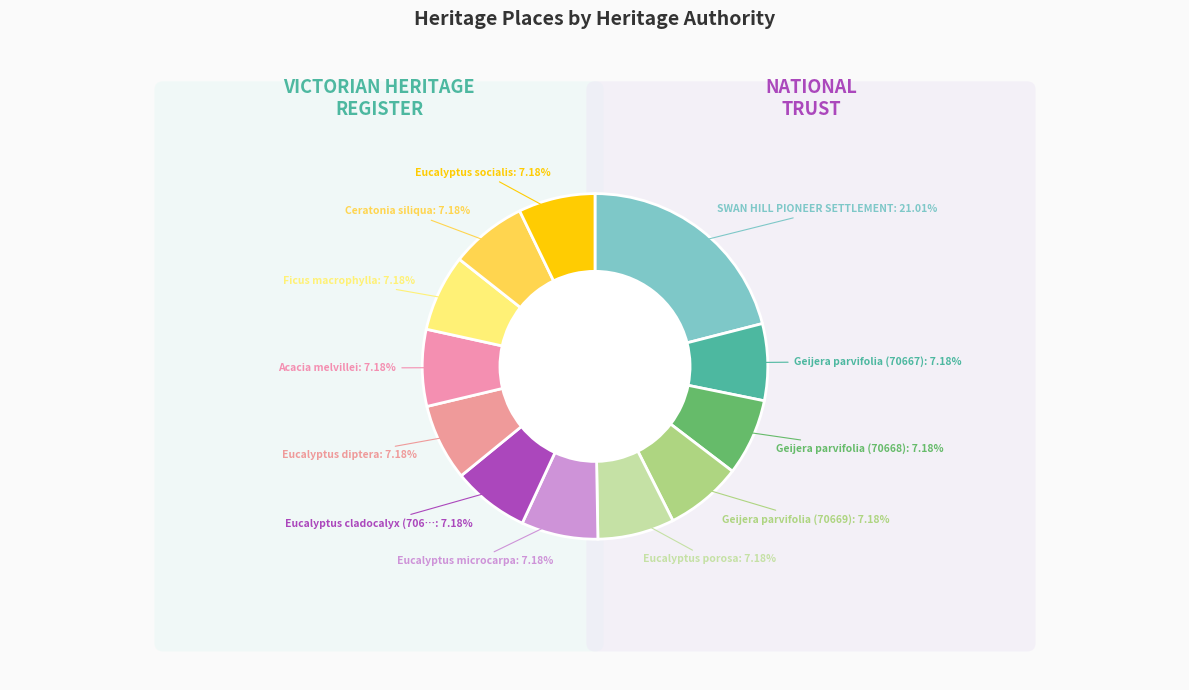

Rank the categories by value from lowest to highest.

Geijera parvifolia (70667), Geijera parvifolia (70668), Geijera parvifolia (70669), Eucalyptus porosa, Eucalyptus microcarpa, Eucalyptus cladocalyx (70672), Eucalyptus diptera, Acacia melvillei, Ficus macrophylla, Ceratonia siliqua, Eucalyptus socialis, SWAN HILL PIONEER SETTLEMENT